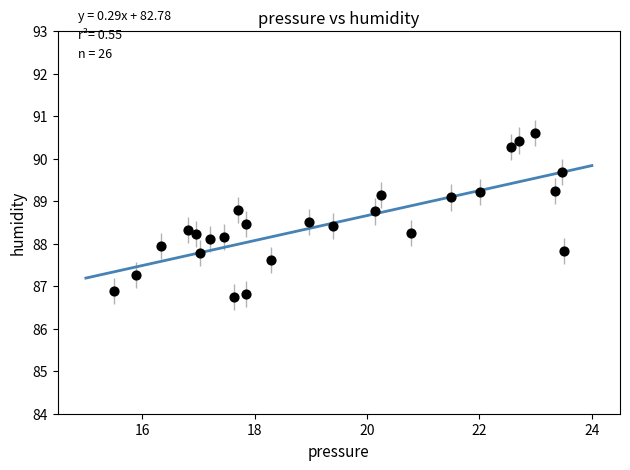

What is the range of X values (max minus min)?

8.0